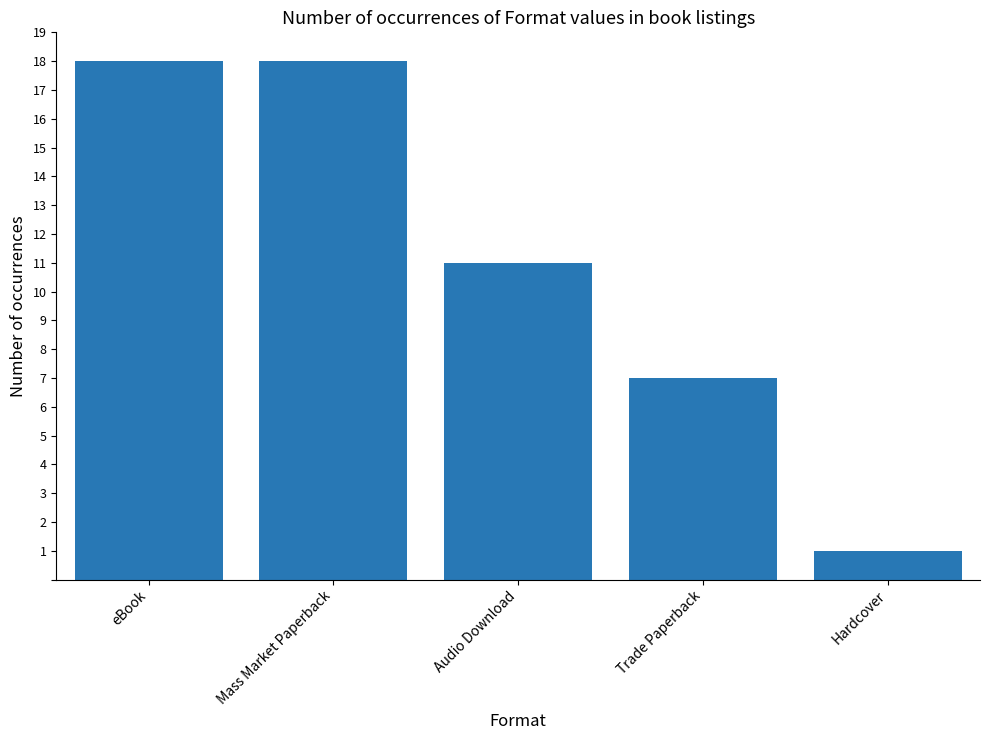

What is the smallest value displayed?

1